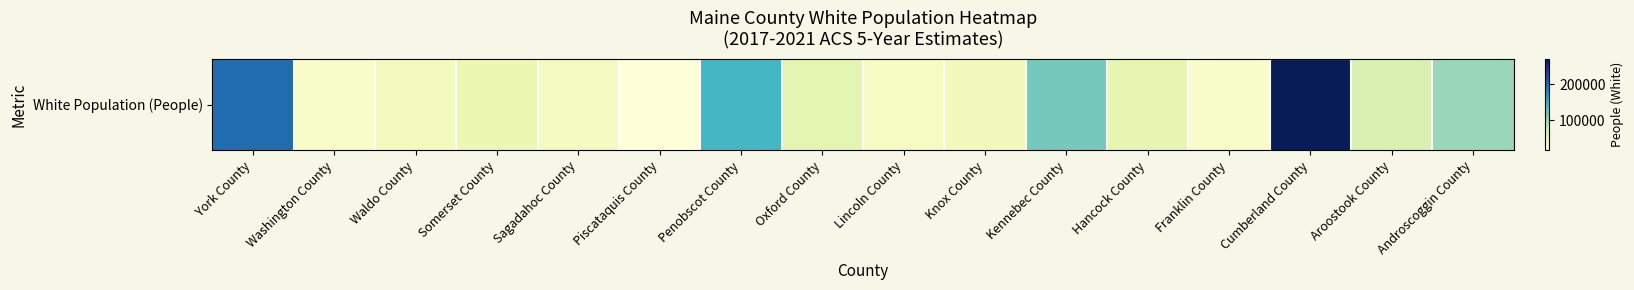

What is the ratio of the value at Sagadahoc County to the value at Hancock County?

0.7